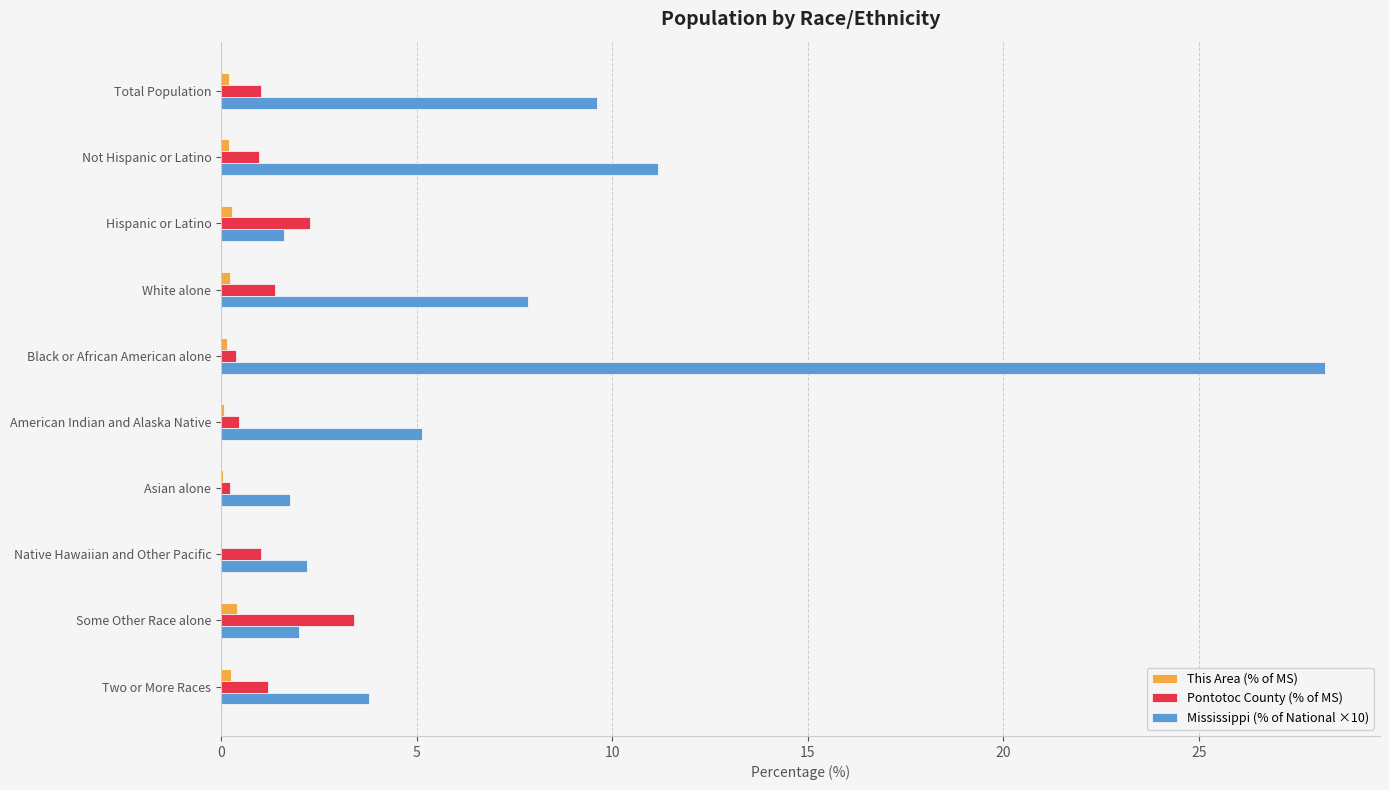

How many series are shown in this chart?

3